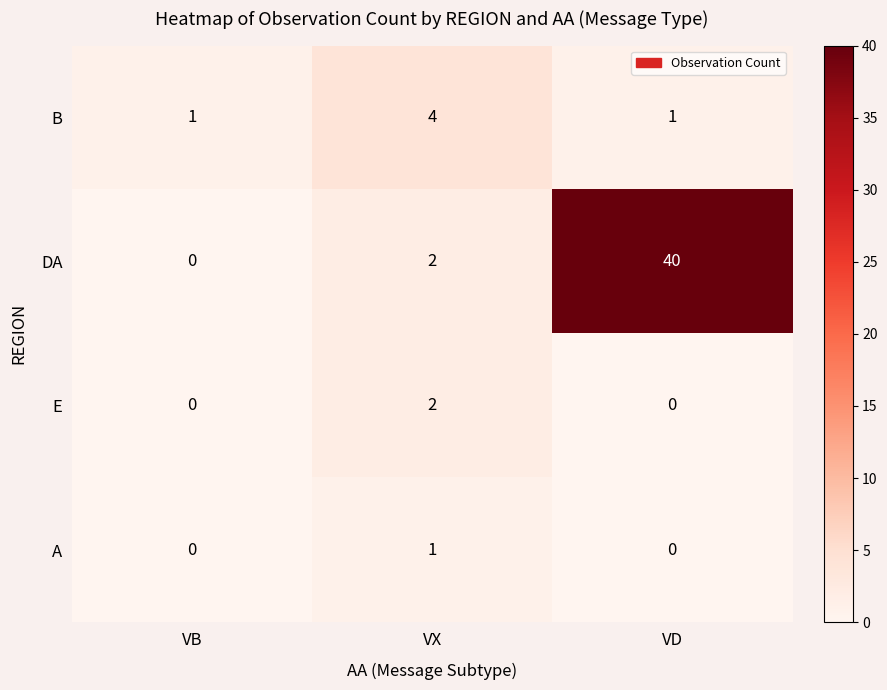

The B series shows 4 at VX. True or false?

True